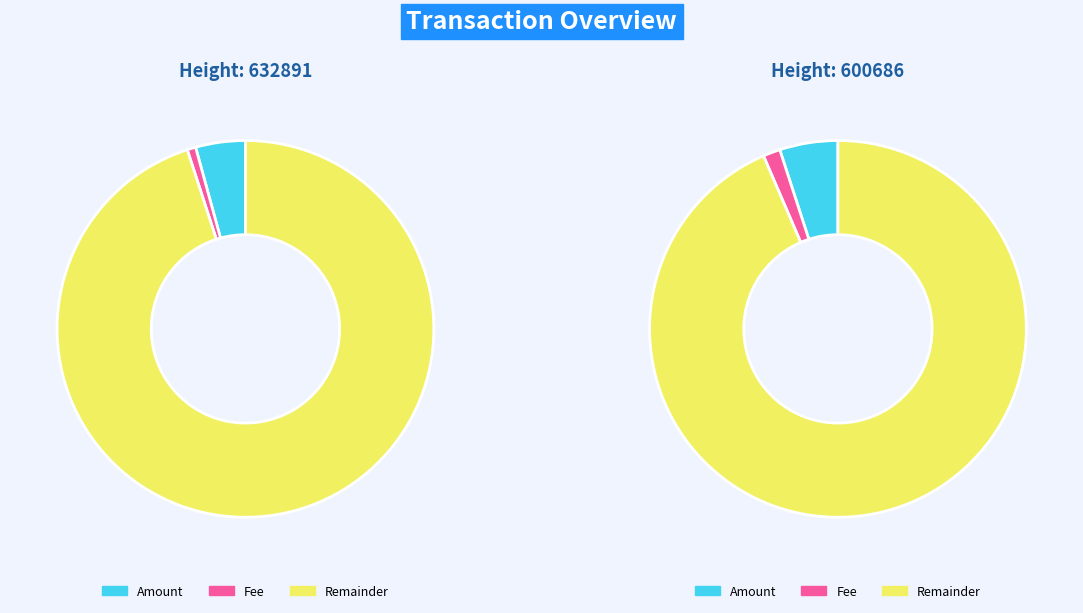

Rank the categories by Amount value from lowest to highest.

632891, 600686